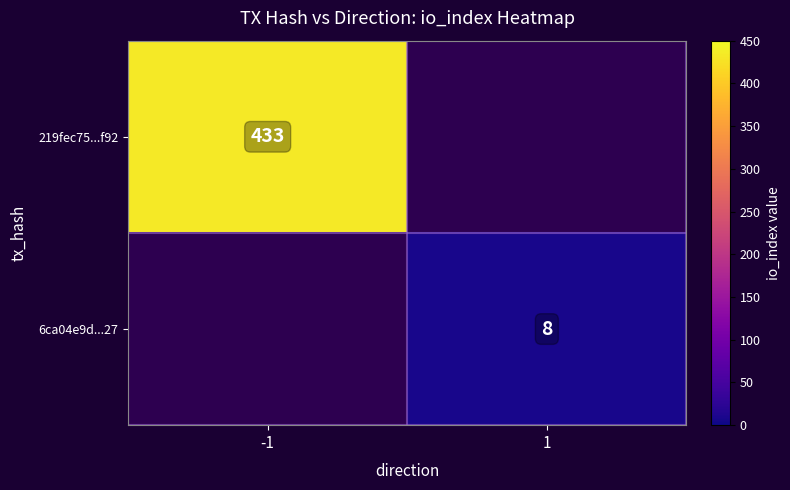

True or false: 6ca04e9d...27 has a value of 8 at 1.

True